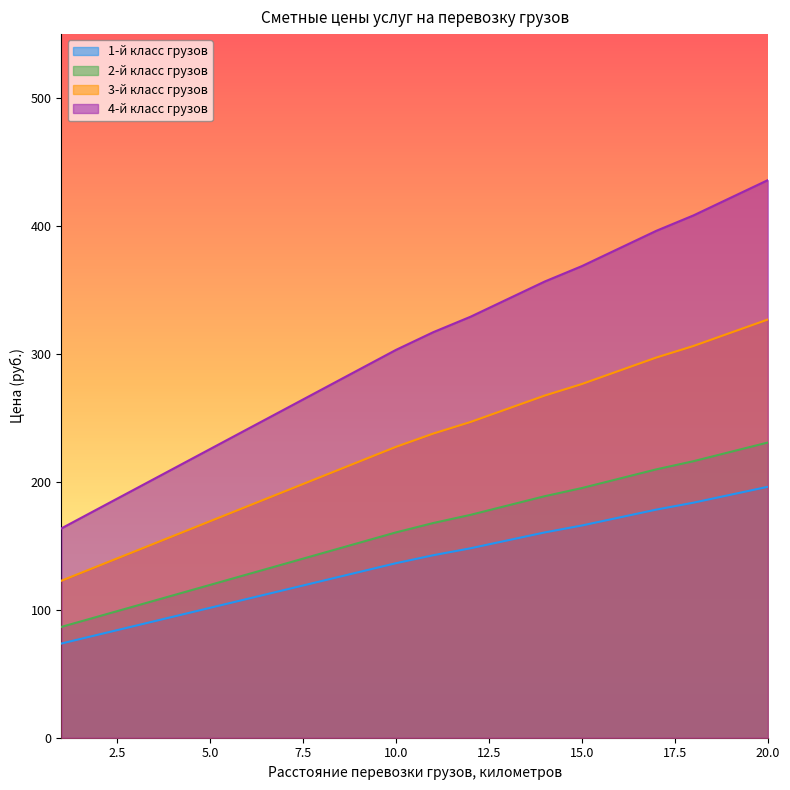

True or false: 3-й класс грузов and 4-й класс грузов intersect in this chart.

False